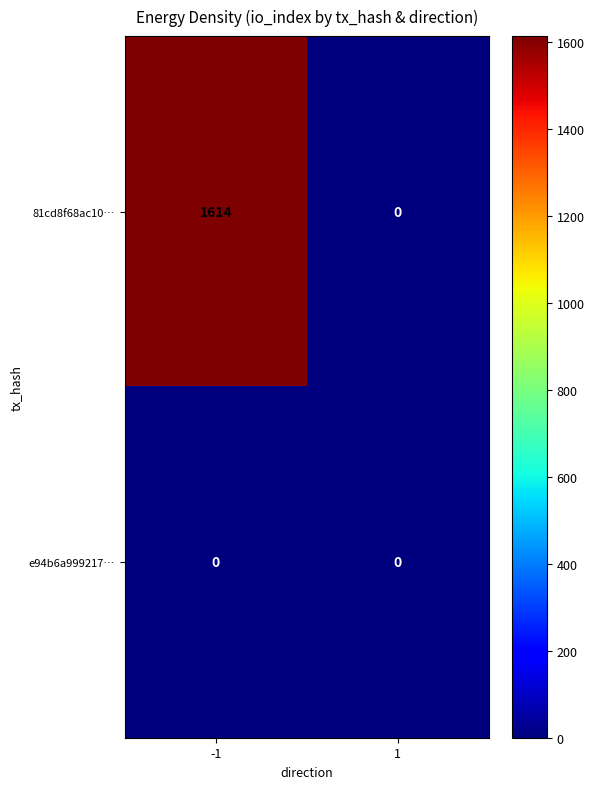

Which series changed the most between -1 and 1?

81cd8f68ac10…